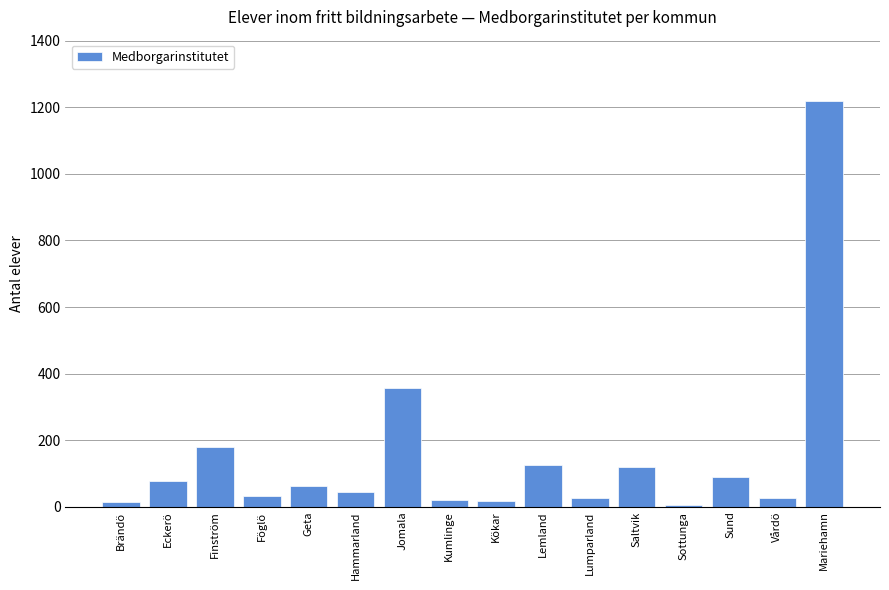

At which label is the value closest to 612?

Jomala